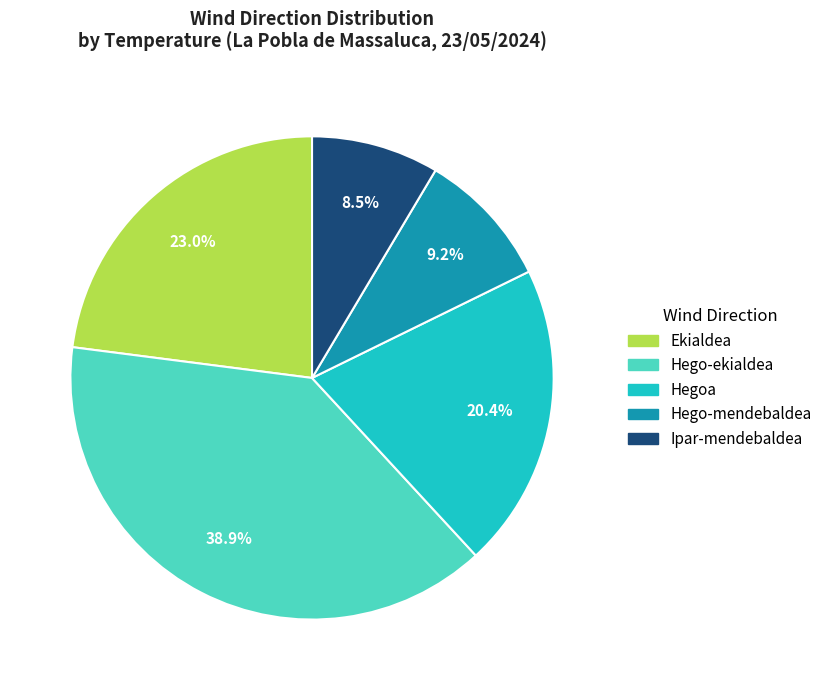

To the nearest percent, what portion does Ekialdea represent?

23%